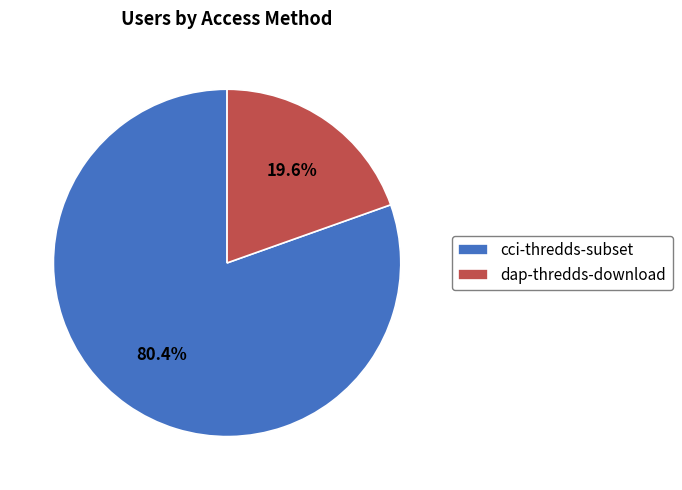

Do cci-thredds-subset and dap-thredds-download together represent more than half of the pie?

Yes